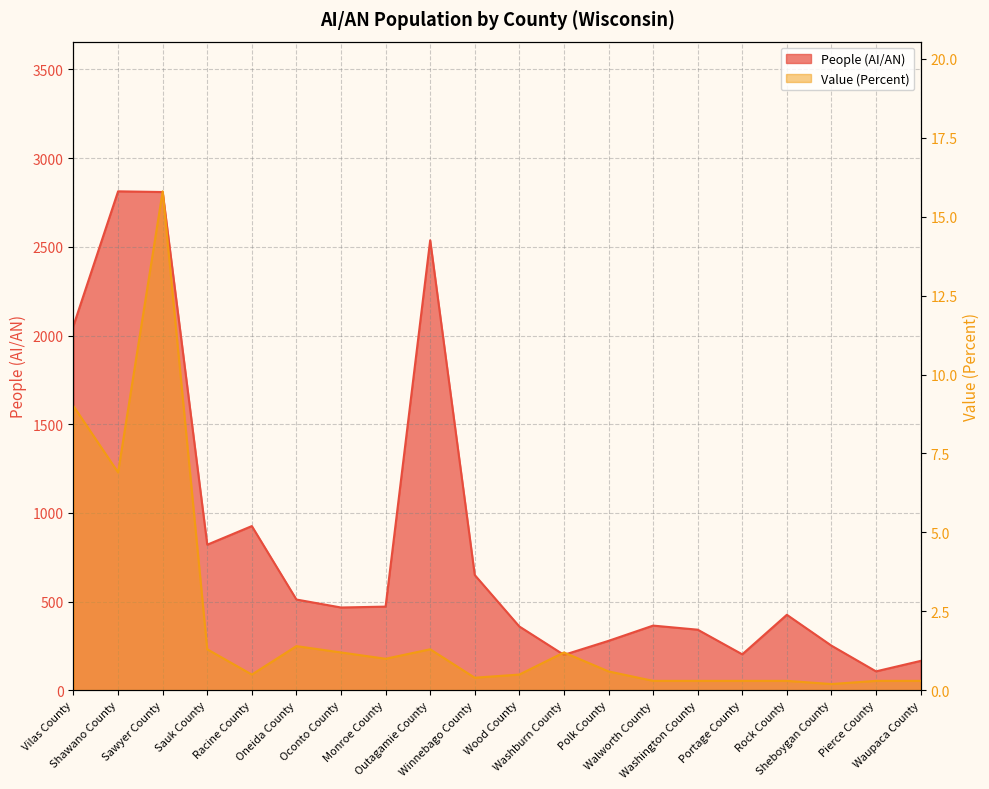

Does the chart have visible grid lines?

Yes